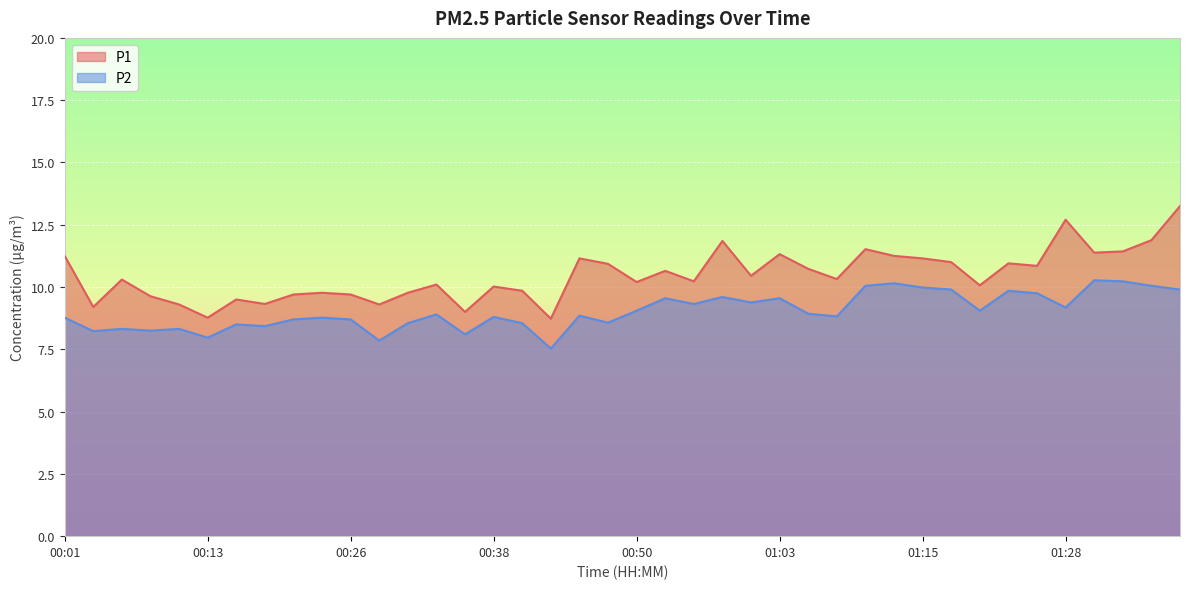

What is the label of the 40th point from the left?

01:38